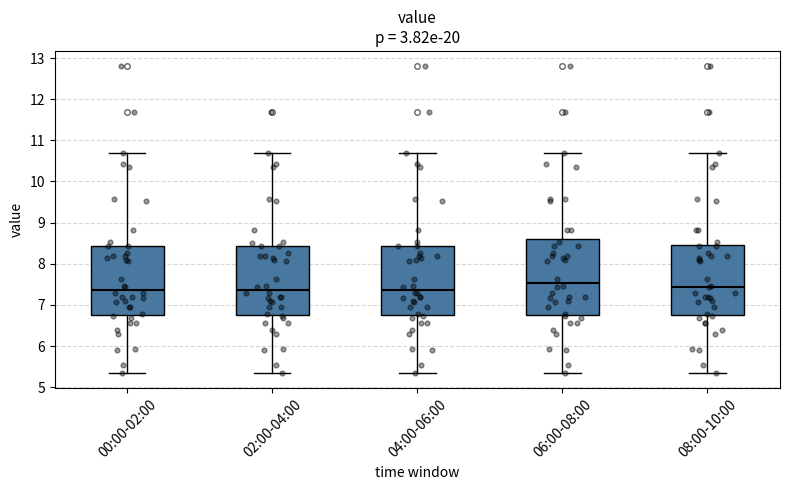

Reading left to right, read every box against the y-axis: the position of its median line, the range the box covers, and the ends of its whiskers. The values are not printed on the chart, so give them approximately, as read against the axis.

00:00-02:00: median 7.4, box 6.8 to 8.4, whiskers 5.4 to 10.7
02:00-04:00: median 7.4, box 6.8 to 8.4, whiskers 5.4 to 10.7
04:00-06:00: median 7.4, box 6.8 to 8.4, whiskers 5.4 to 10.7
06:00-08:00: median 7.5, box 6.8 to 8.6, whiskers 5.4 to 10.7
08:00-10:00: median 7.4, box 6.8 to 8.5, whiskers 5.4 to 10.7